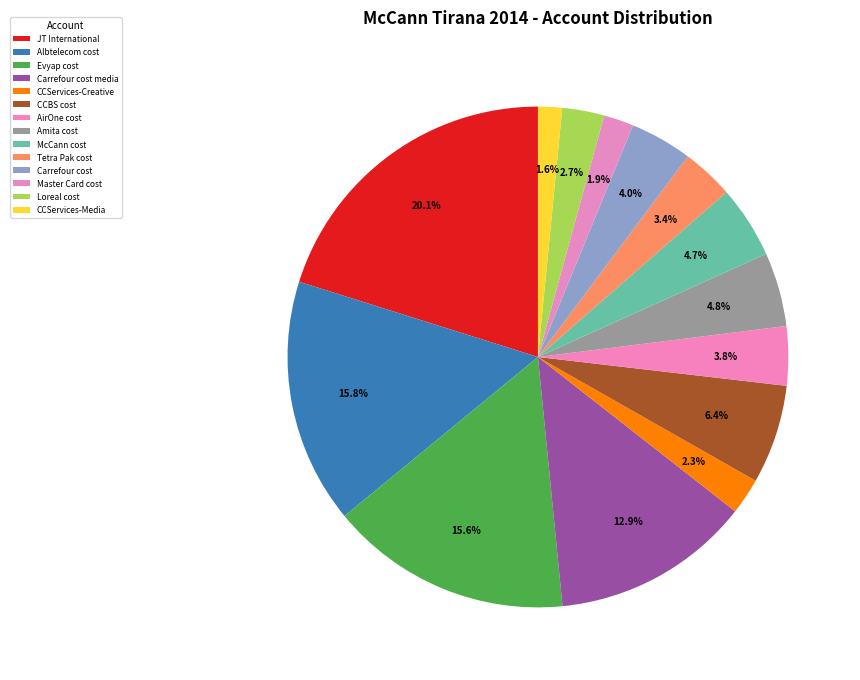

Does Carrefour cost media account for over 50% of the chart?

No